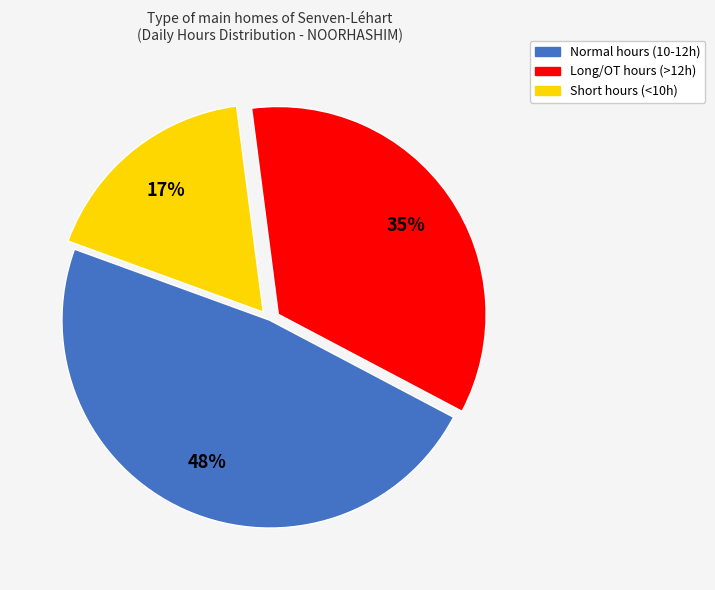

Is there any slice that represents more than half of the pie?

No